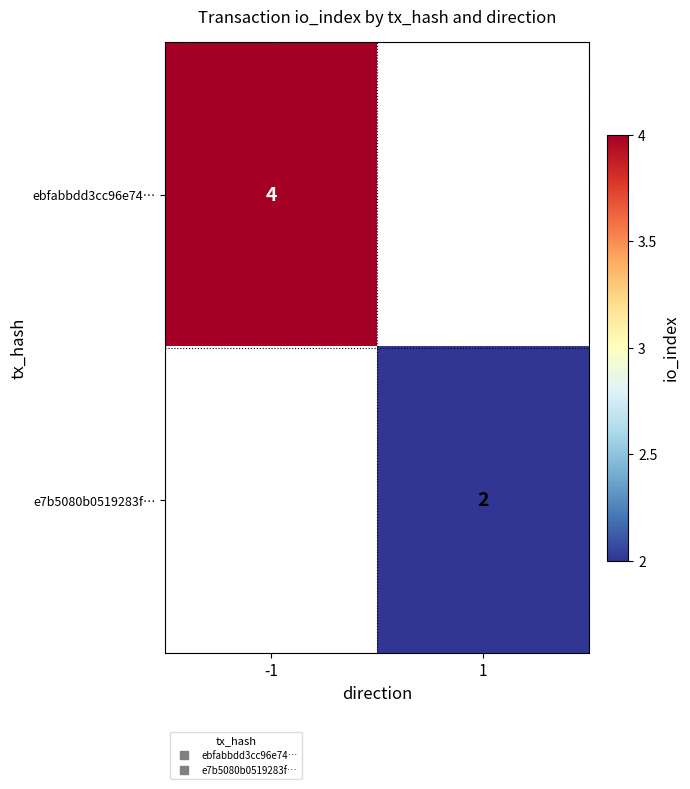

How many categories are shown in the chart?

2